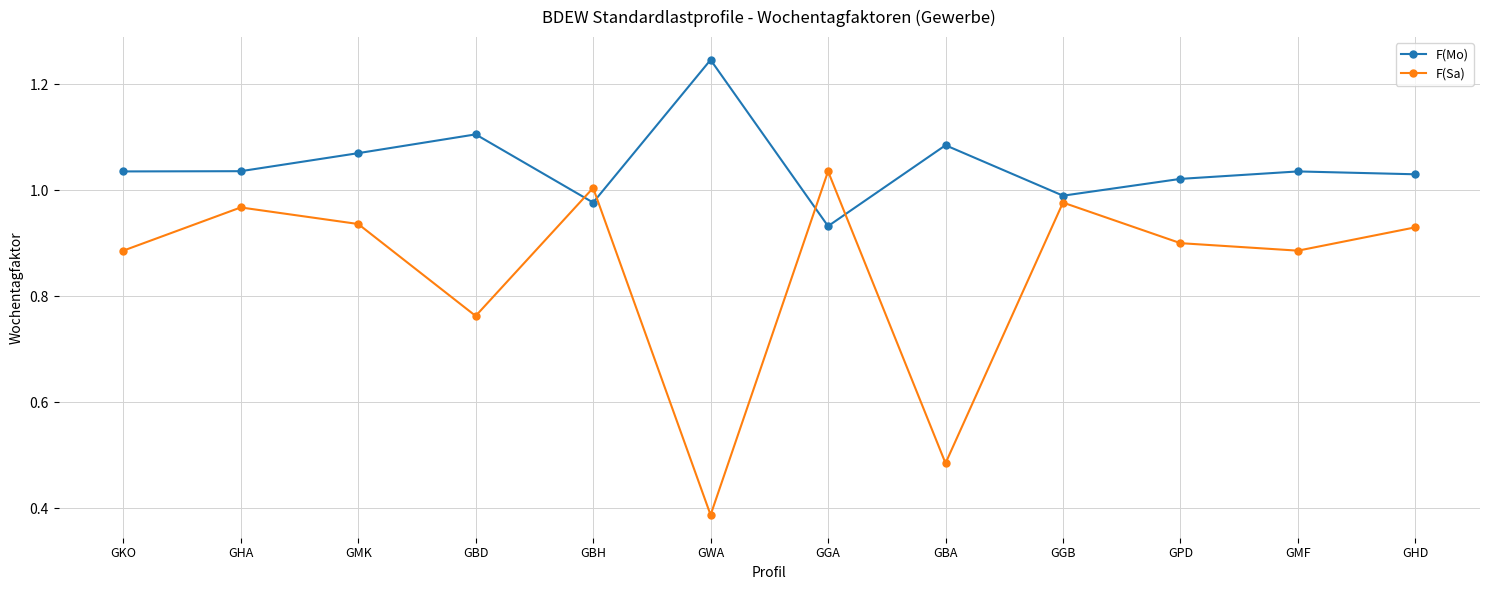

What is the label of the 10th point from the right?

GMK